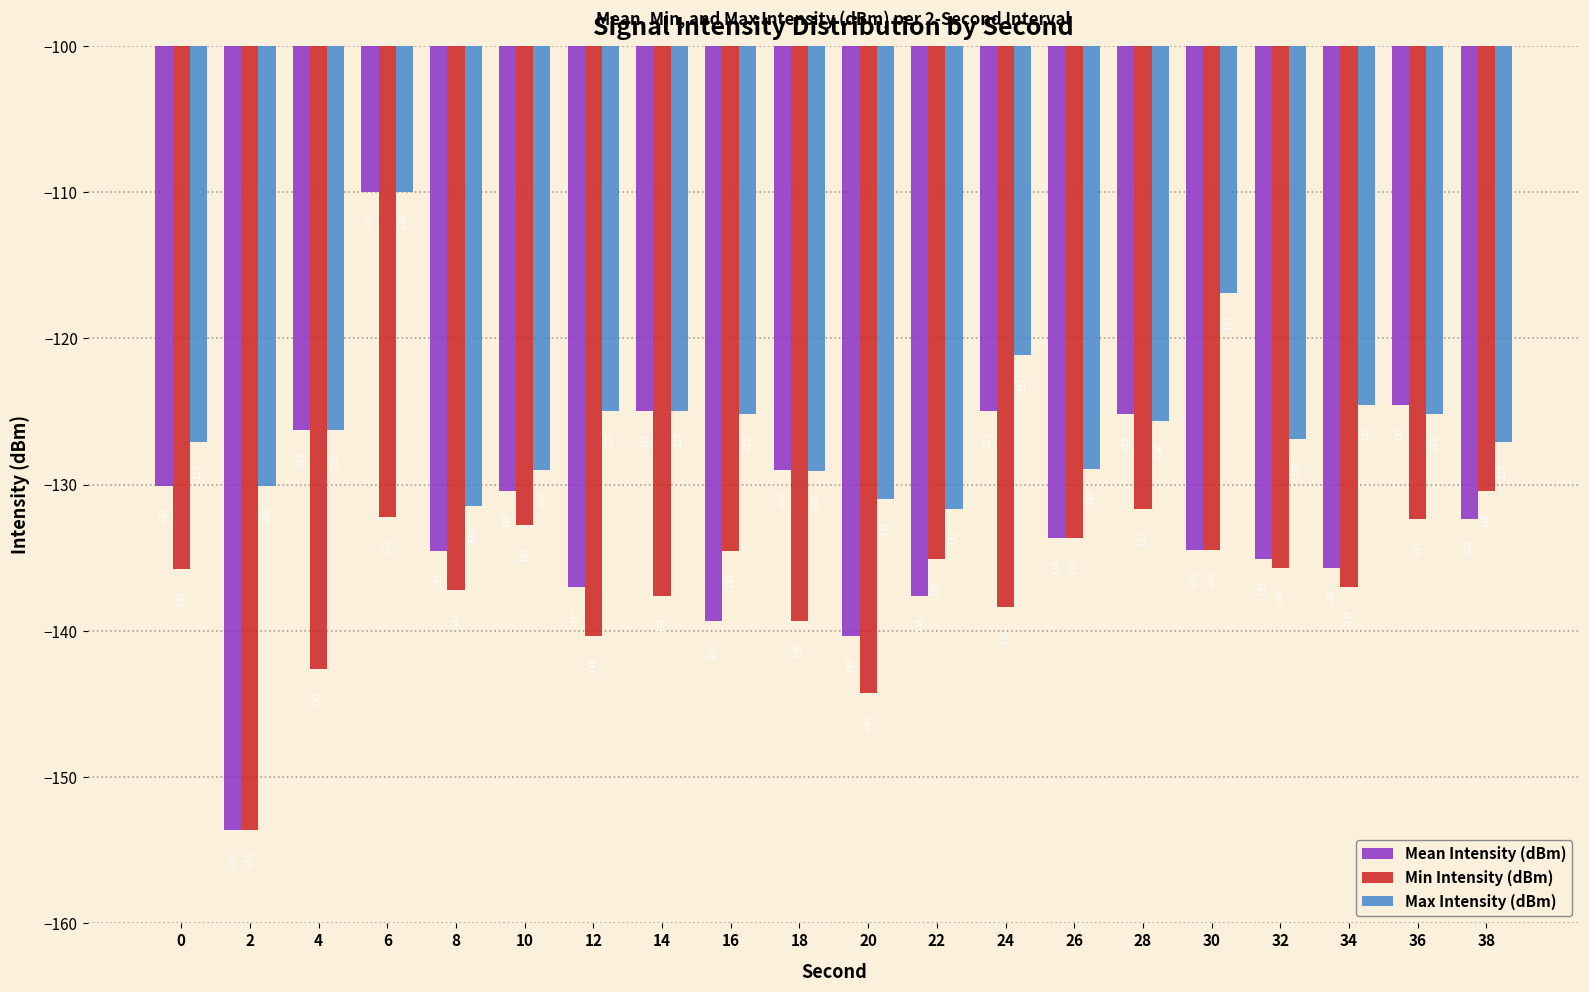

Count the number of data series in this chart.

3